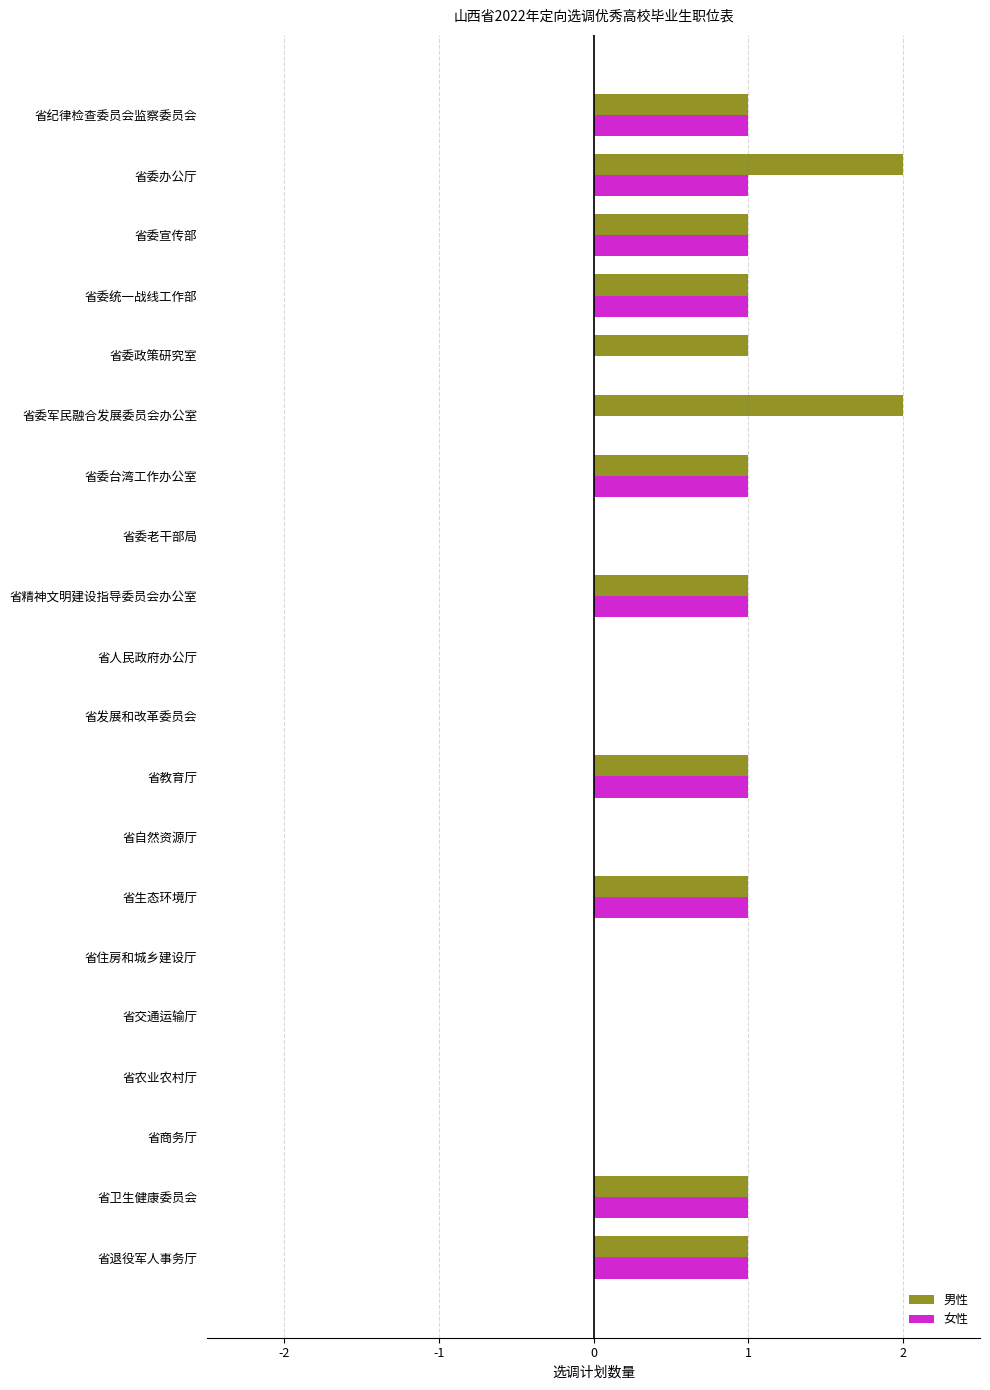

True or false: 男性 has a value of -1 at 省委老干部局.

False